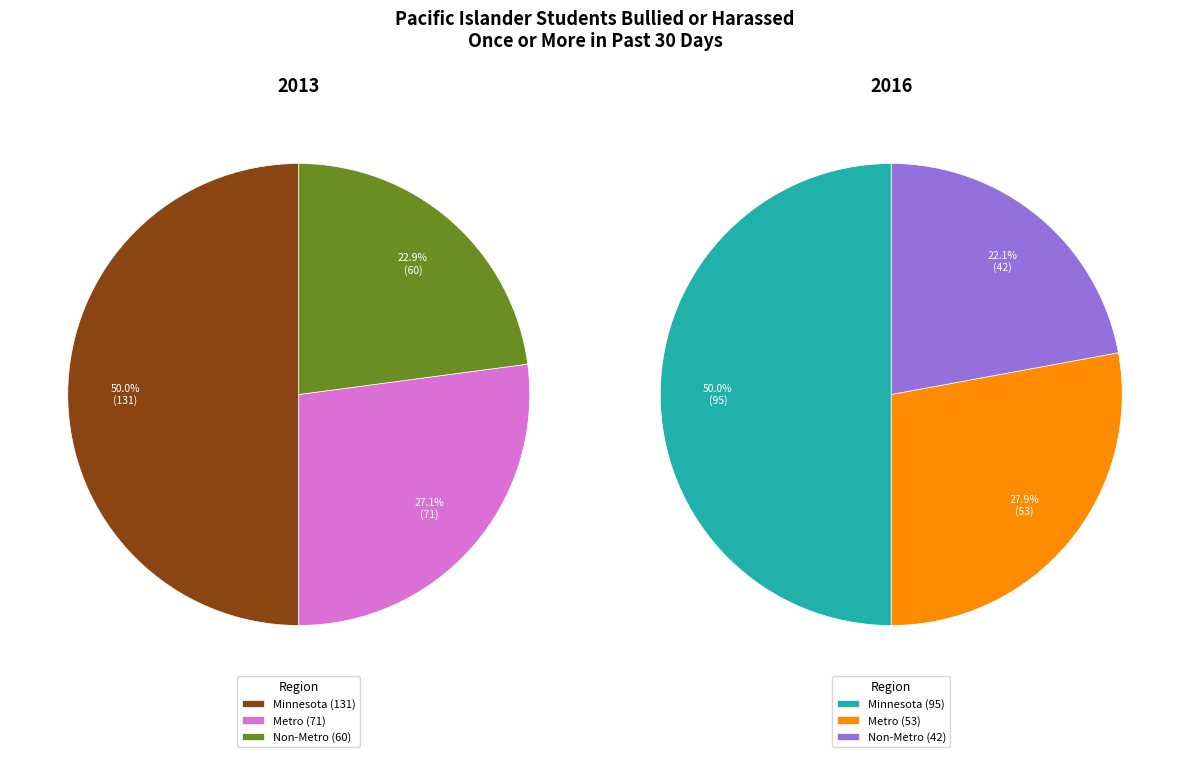

How many slices are in this pie chart?

3